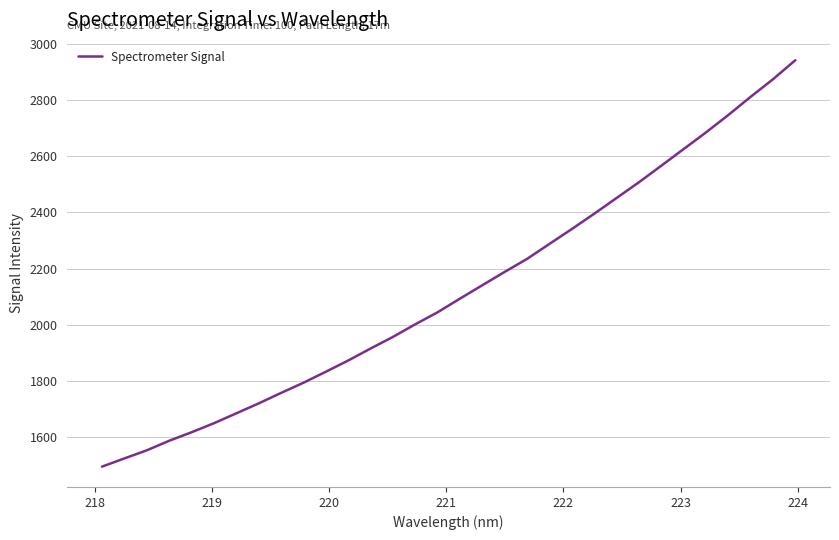

What is the difference between the maximum and minimum values?

1447.3